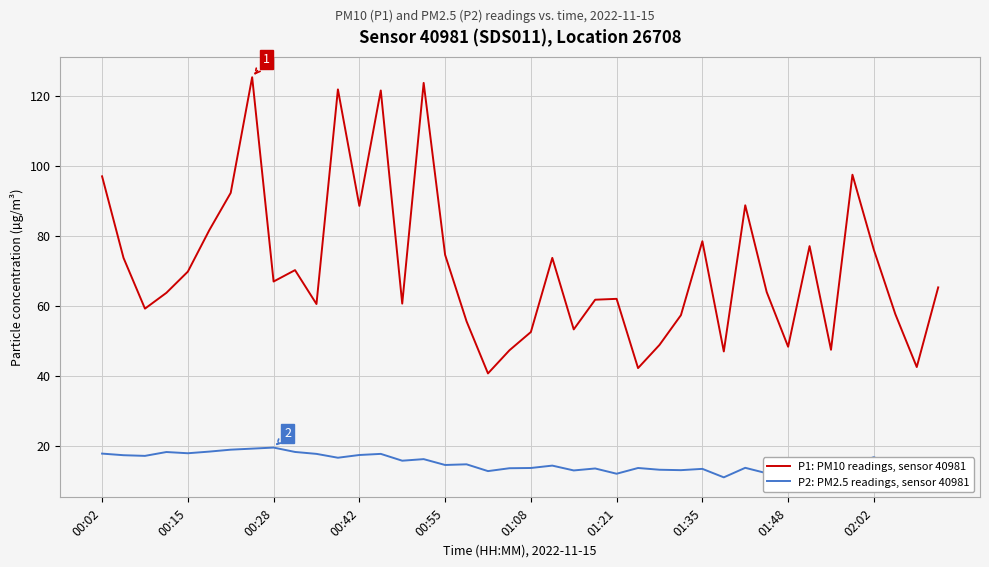

List the series in order of their overall mean, lowest first.

P2: PM2.5 readings, sensor 40981, P1: PM10 readings, sensor 40981